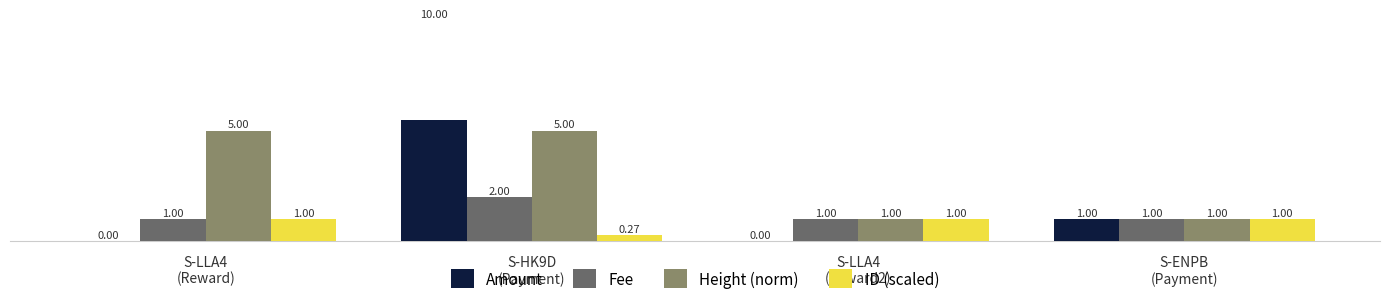

At how many categories does at least one series exceed 5?

1